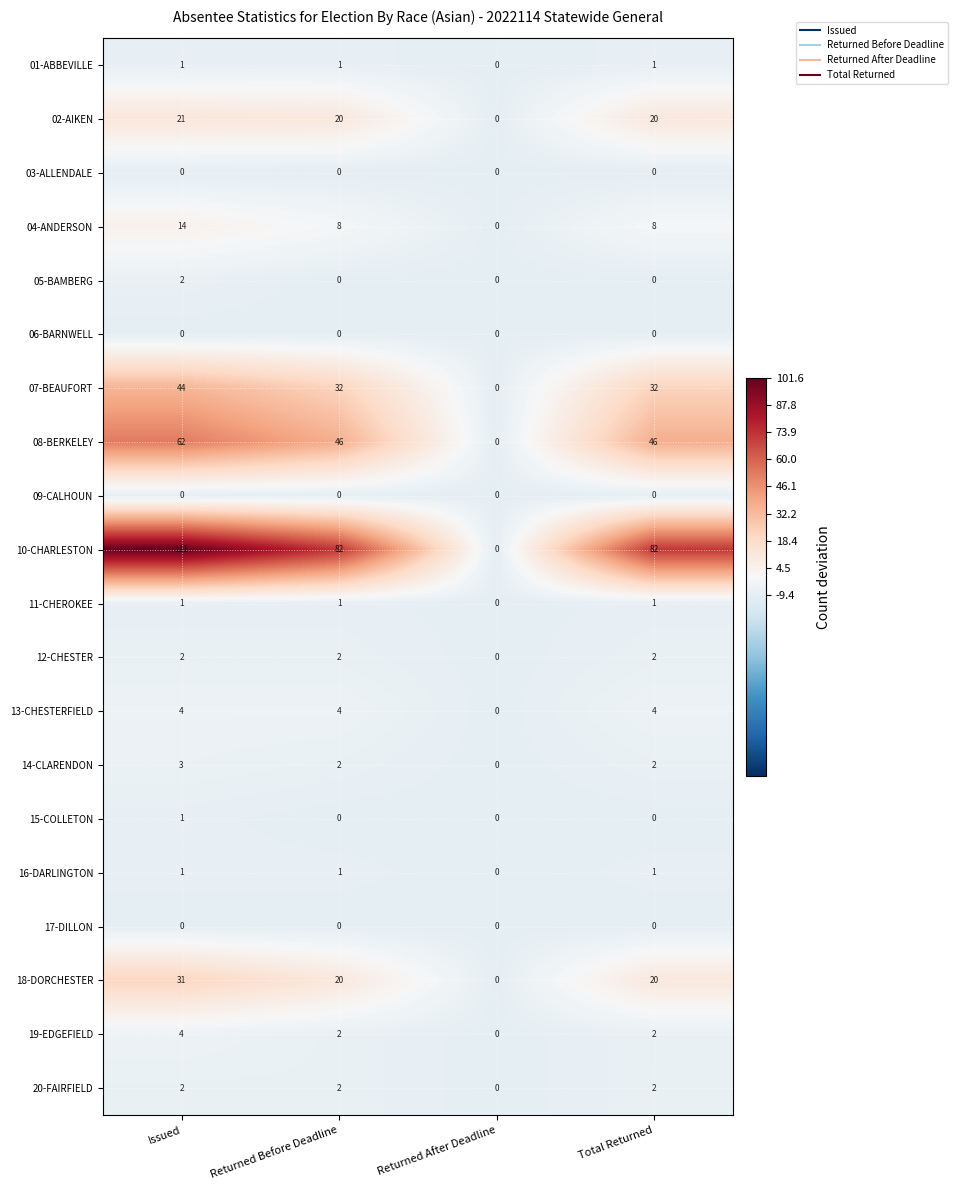

What is the total value across all series at Total Returned?

223